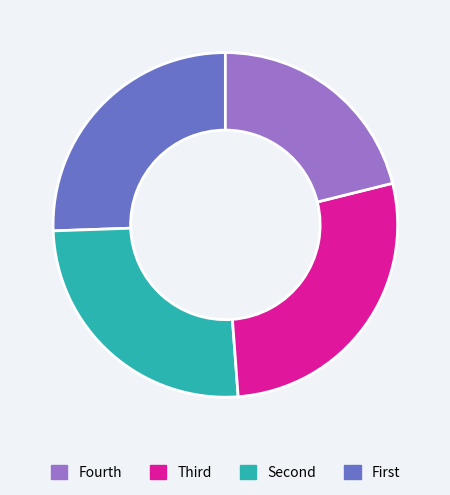

Is there a majority slice in this chart?

No